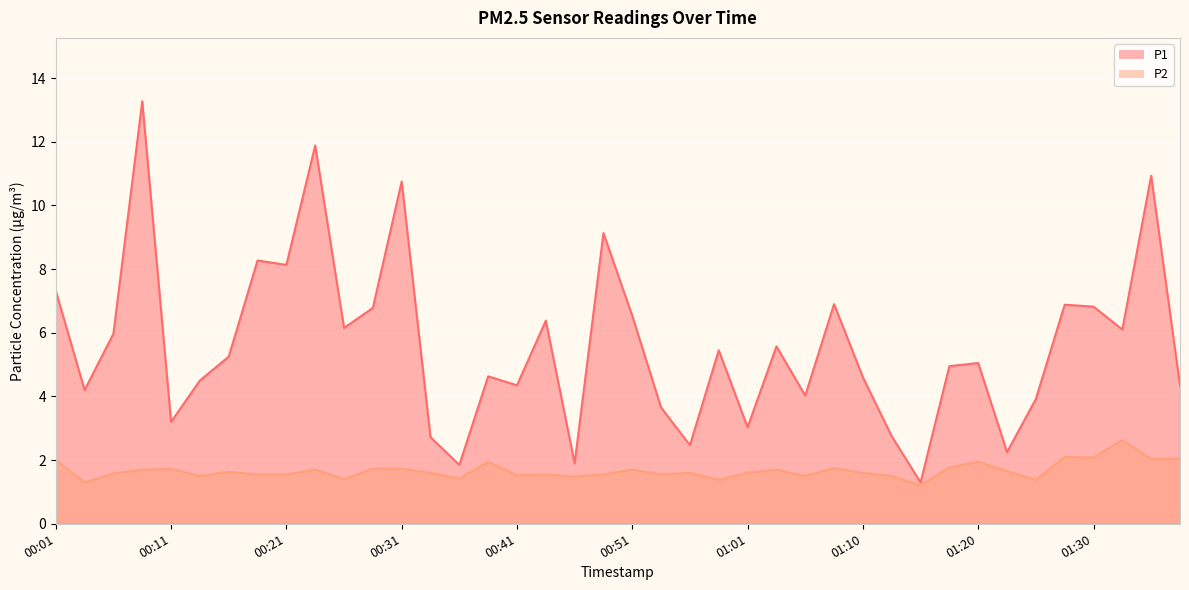

Which category has the highest value in the P2 series?

01:32